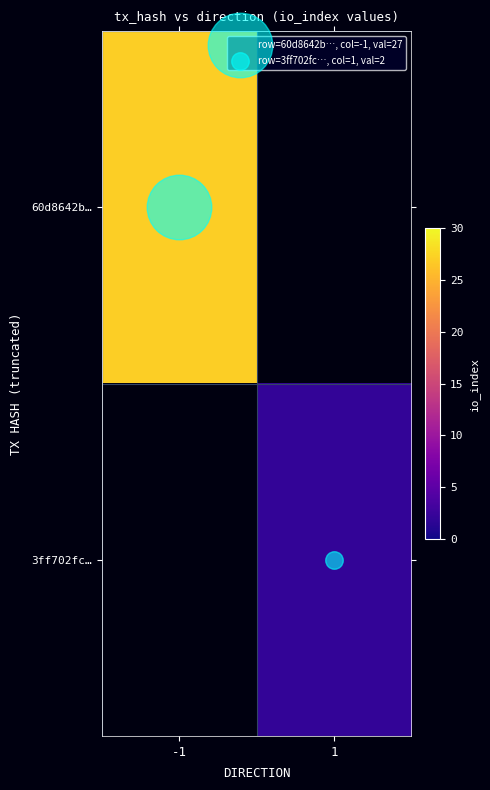

The 3ff702fc… series shows 2.0 at 1. True or false?

True